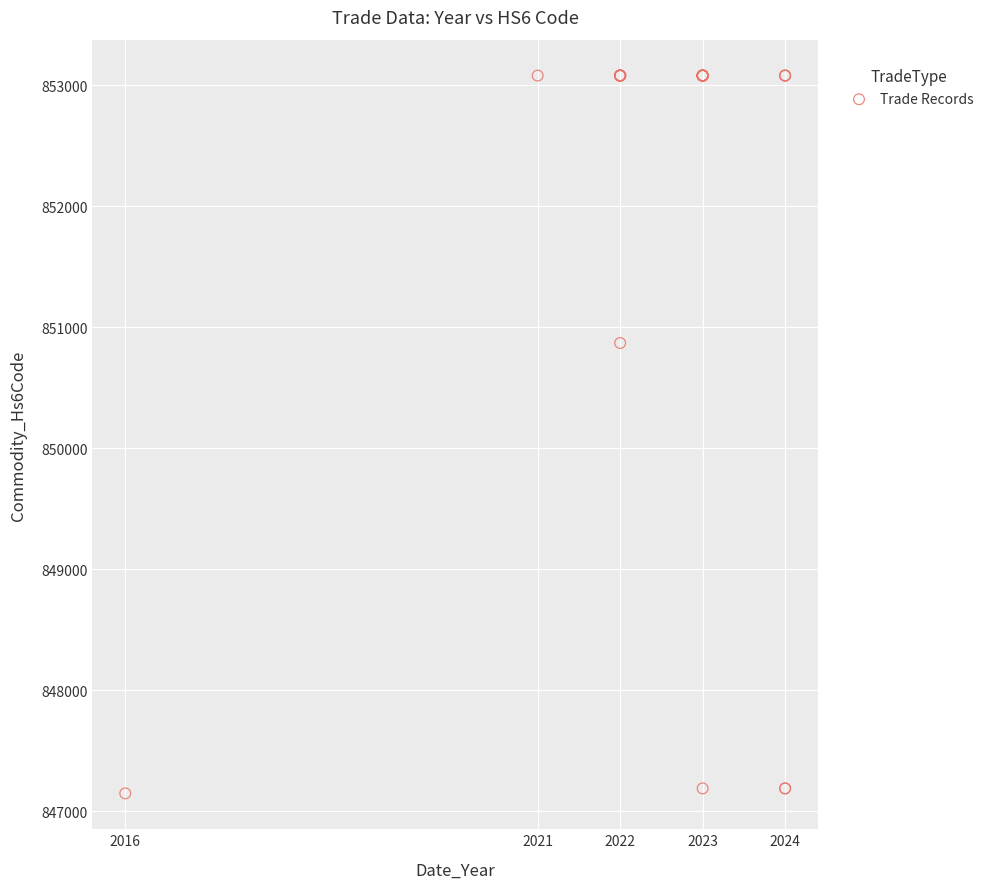

What Y value in the scatter plot is closest to 850114?

850870